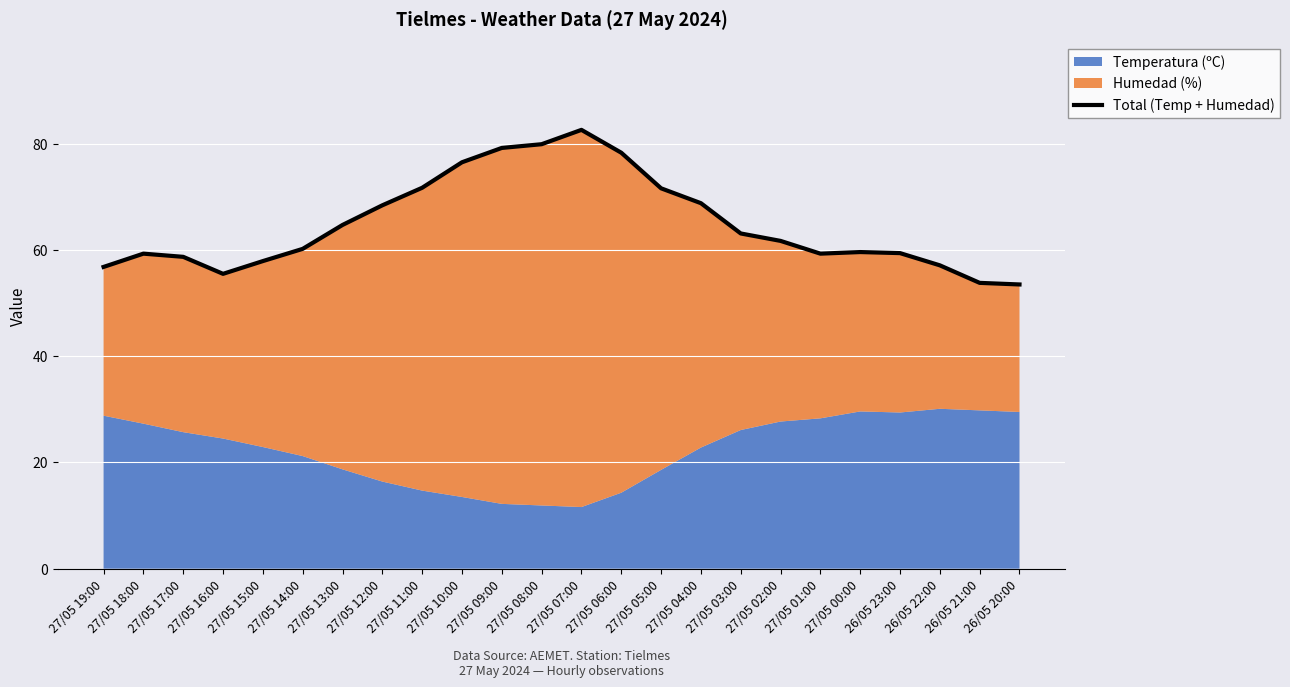

Reading left to right, what are all the values shown in this chart?

56.8	59.3	58.7	55.5	57.9	60.2	64.7	68.4	71.7	76.5	79.2	79.9	82.6	78.3	71.6	68.8	63.1	61.7	59.3	59.6	59.4	57.1	53.8	53.5